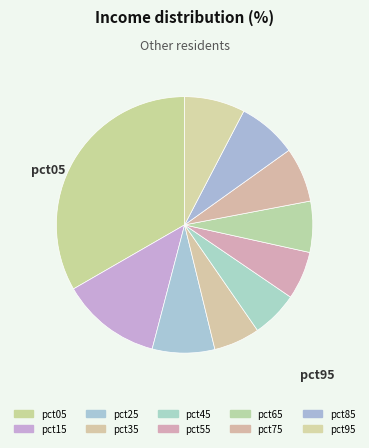

What percentage do pct15 and pct65 together represent?

19.1%